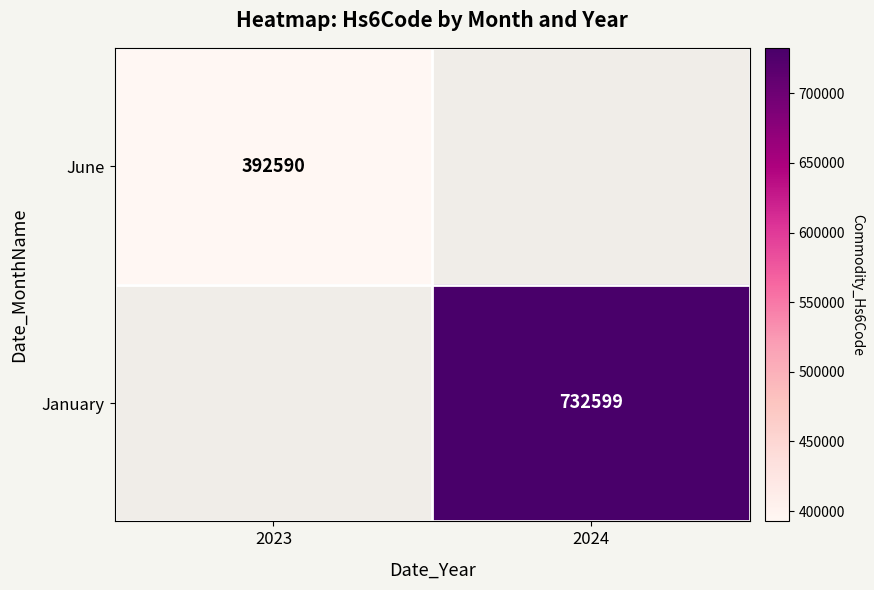

The January series shows 1172308 at 2024. True or false?

False